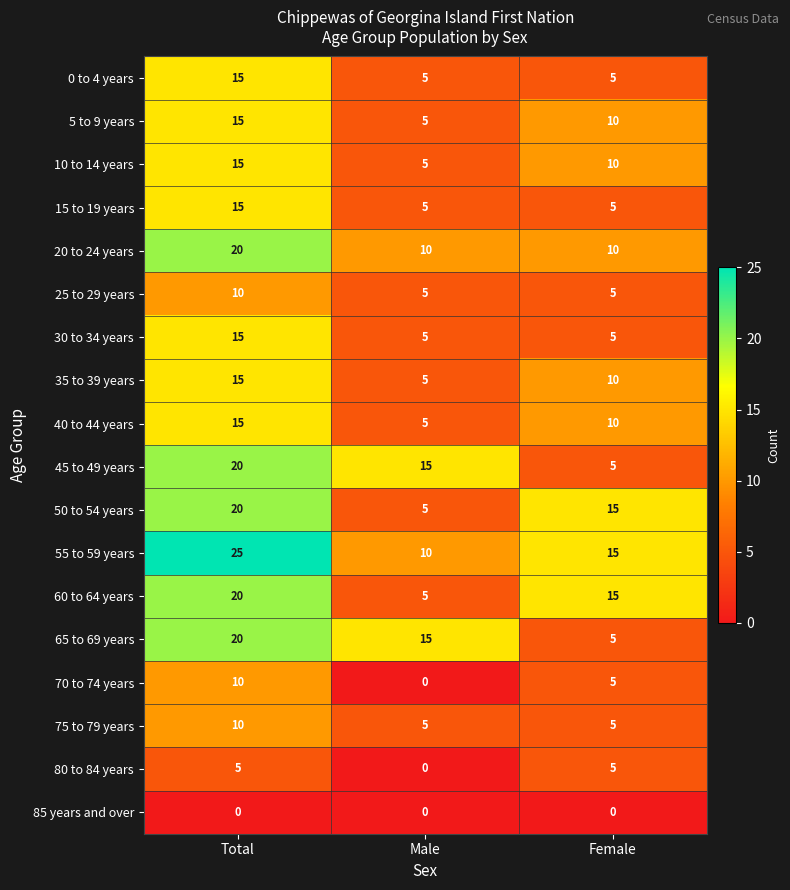

At how many categories does at least one series exceed 3?

3